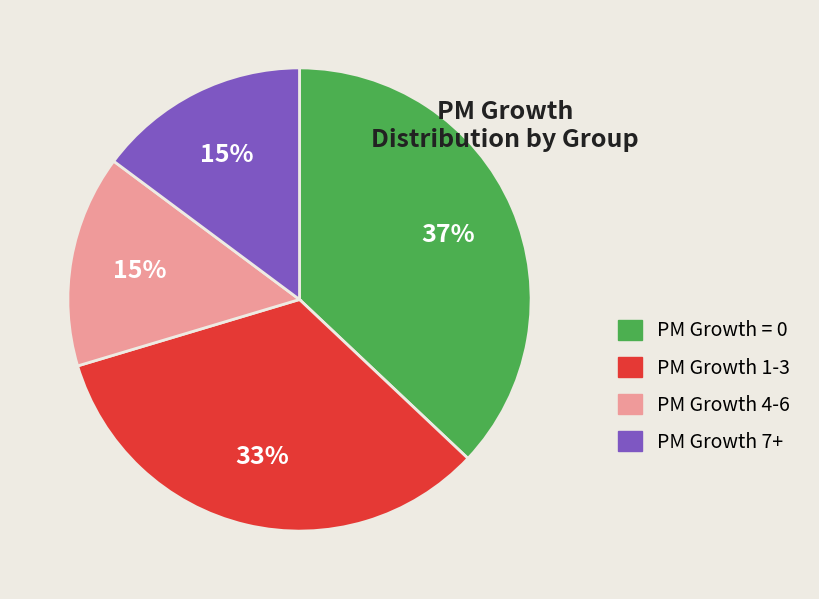

Is there a majority slice in this chart?

No